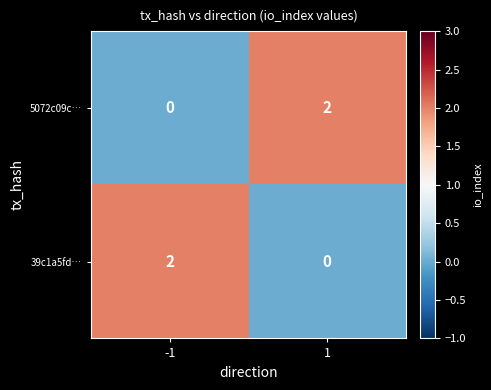

How many positive values does the 39c1a5fd… series have?

1